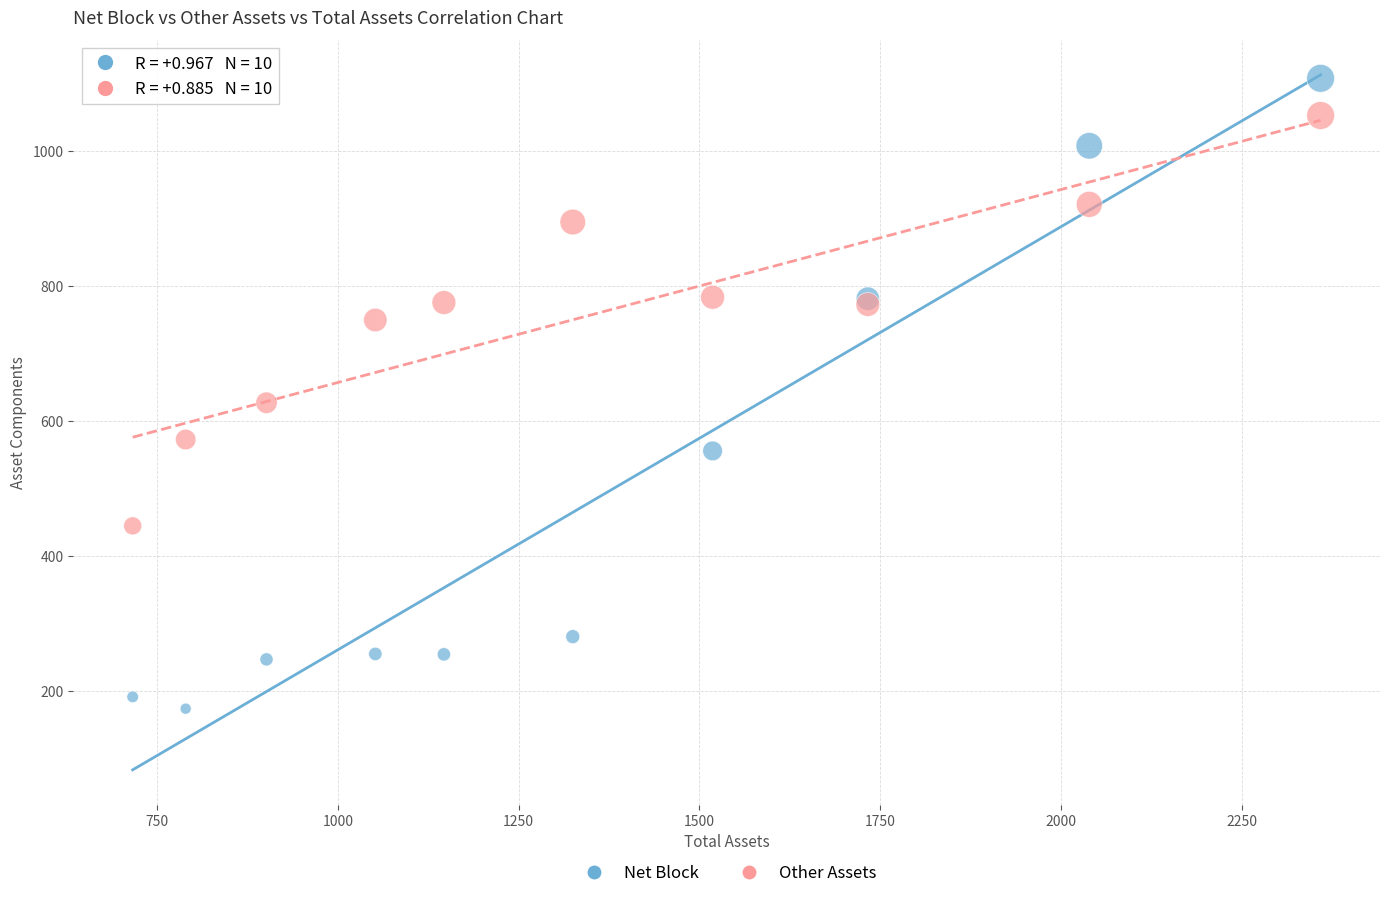

Which series has the widest spread of Y values?

Net Block